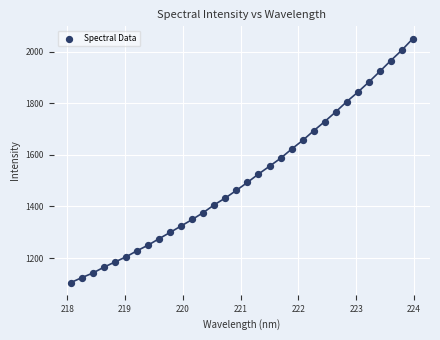

What is the range of Y values (max minus min)?

945.0